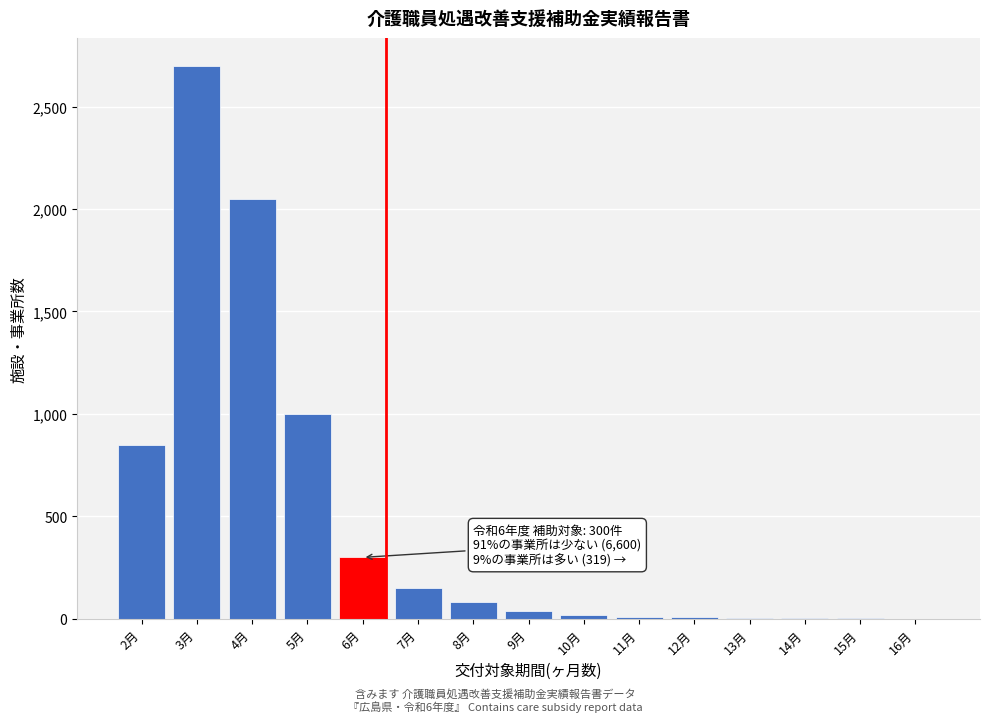

Is it true that the value at 7月 is 261?

False